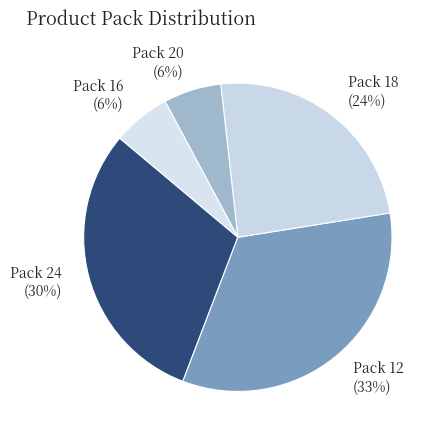

Does any single category account for the majority?

No